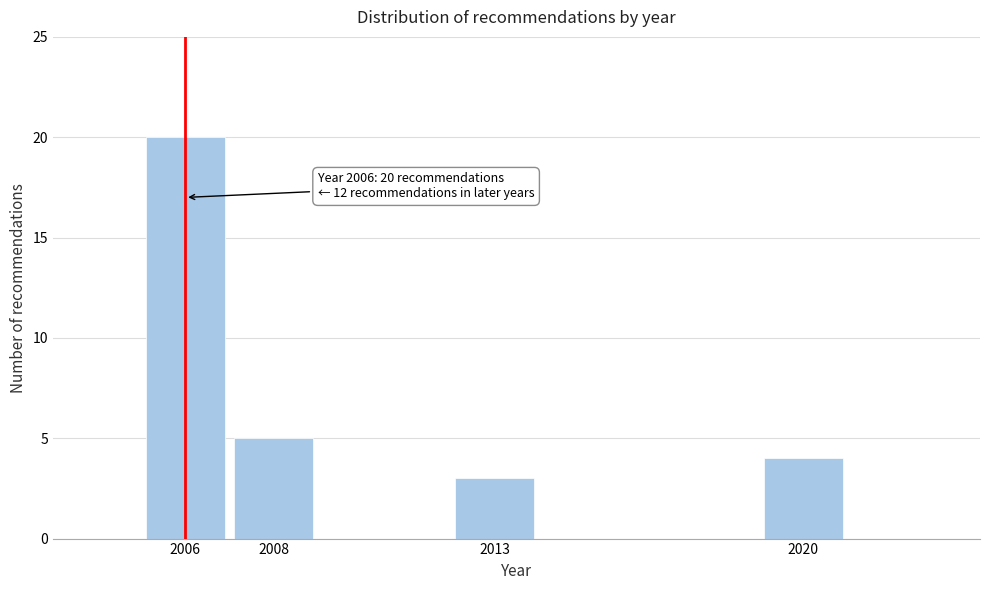

Reading right to left, extract all data points from this chart.

4	3	5	20